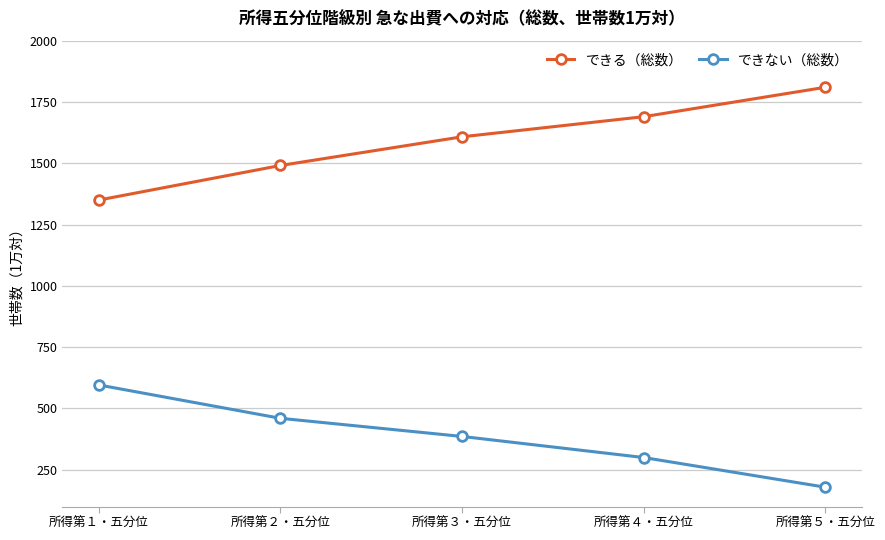

How many data points in できる（総数） are less than 1608?

2